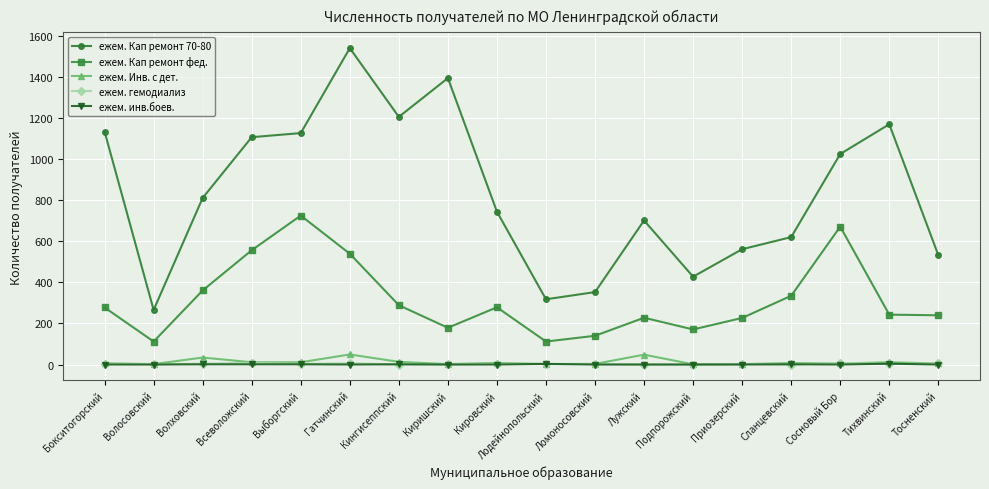

The value of ежем. инв.боев. at Лодейнопольский is 3. True or false?

True